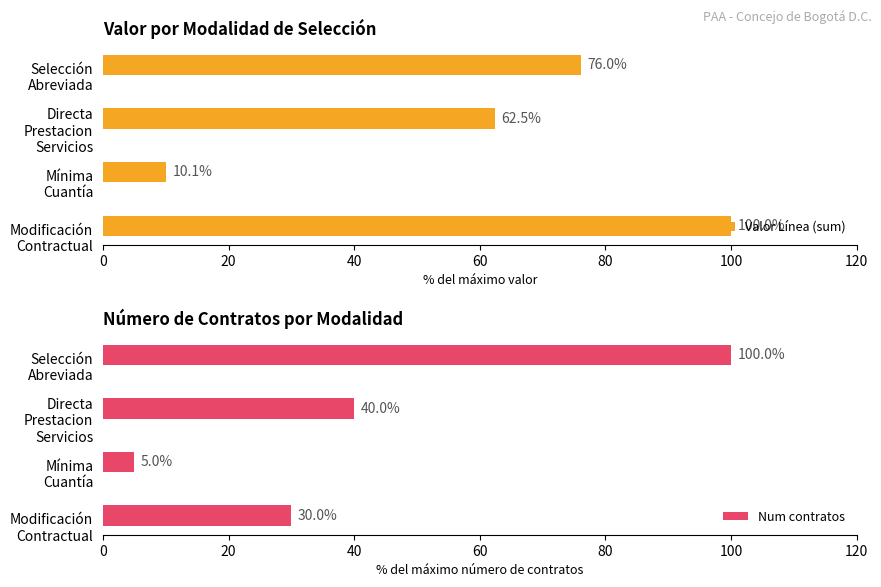

How many distinct data groups are displayed?

2